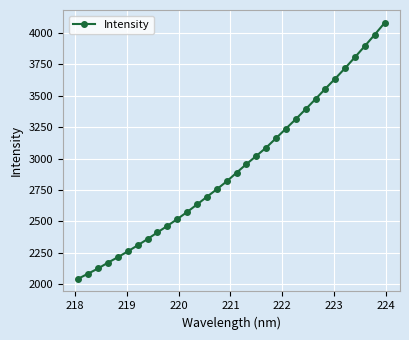

How many lines are shown in the chart?

1